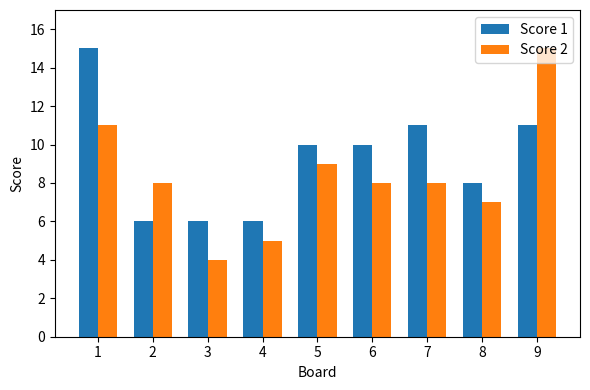

How many bars are there in total?

18